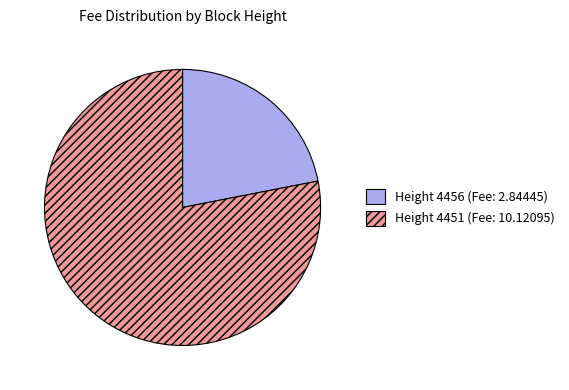

The Height 4456 slice represents 22% of the pie. True or false?

True